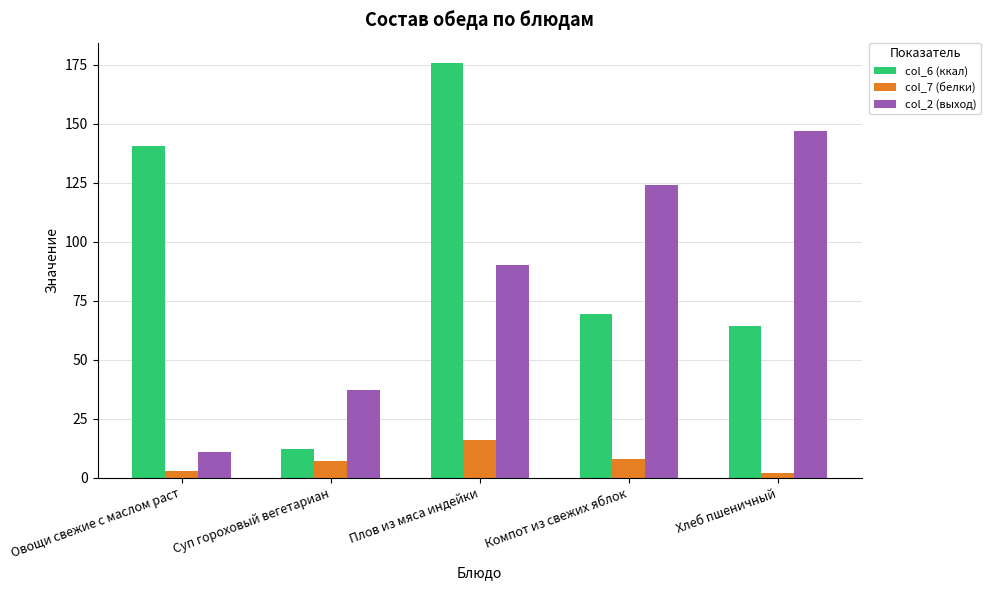

Rank the series by their maximum value, from highest to lowest.

col_6 (ккал), col_2 (выход), col_7 (белки)